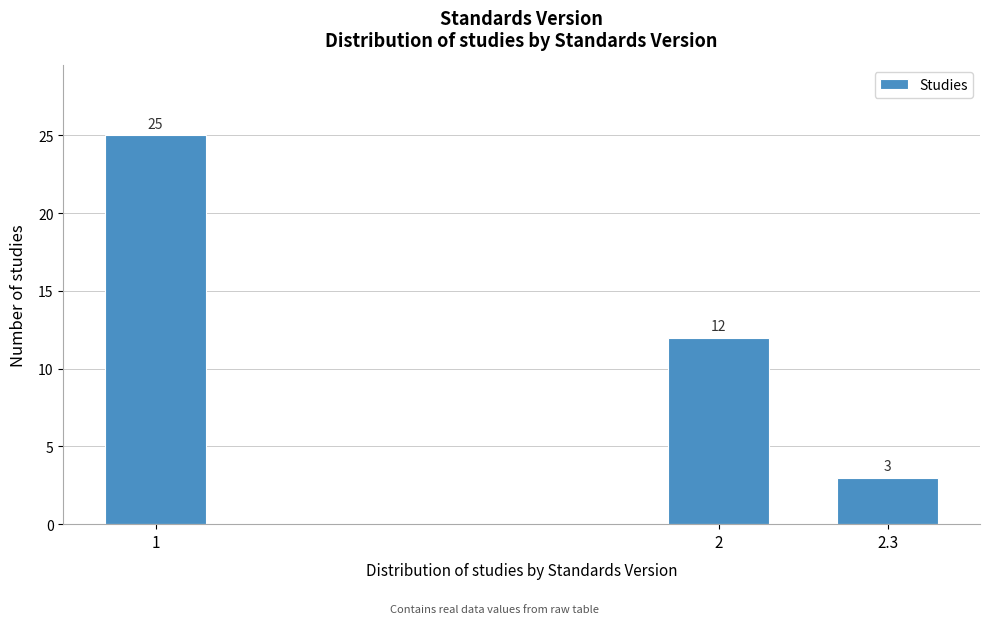

Reading left to right, list all the values displayed in this chart.

25	12	3